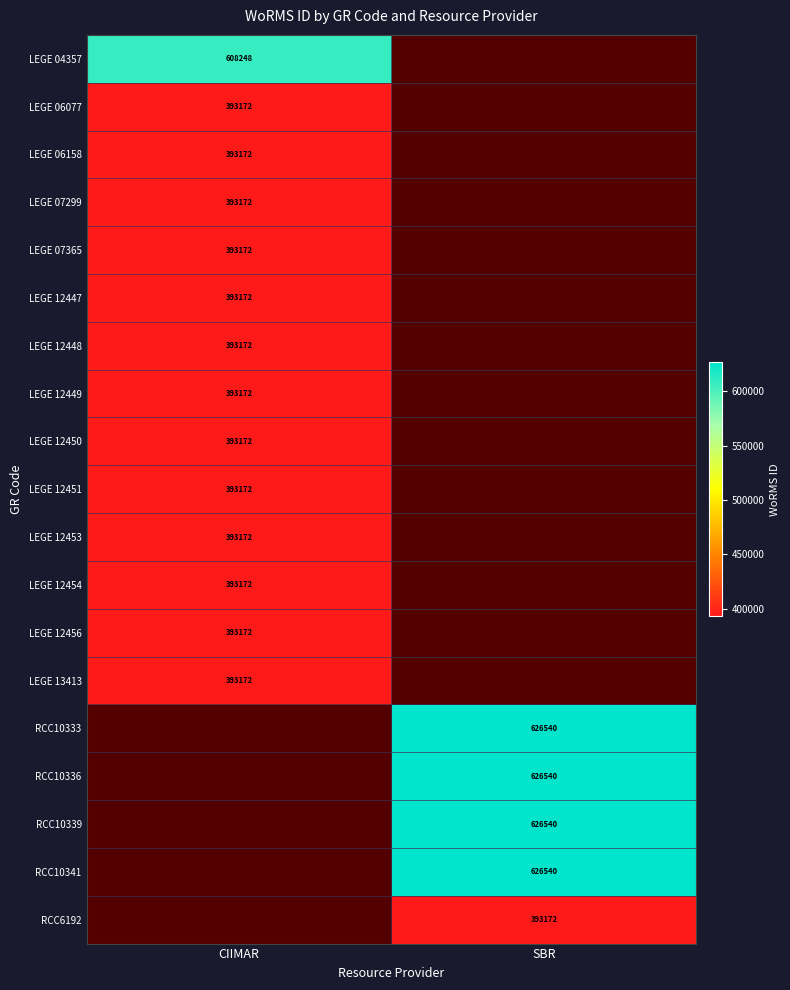

Which category has the highest value across all series?

SBR